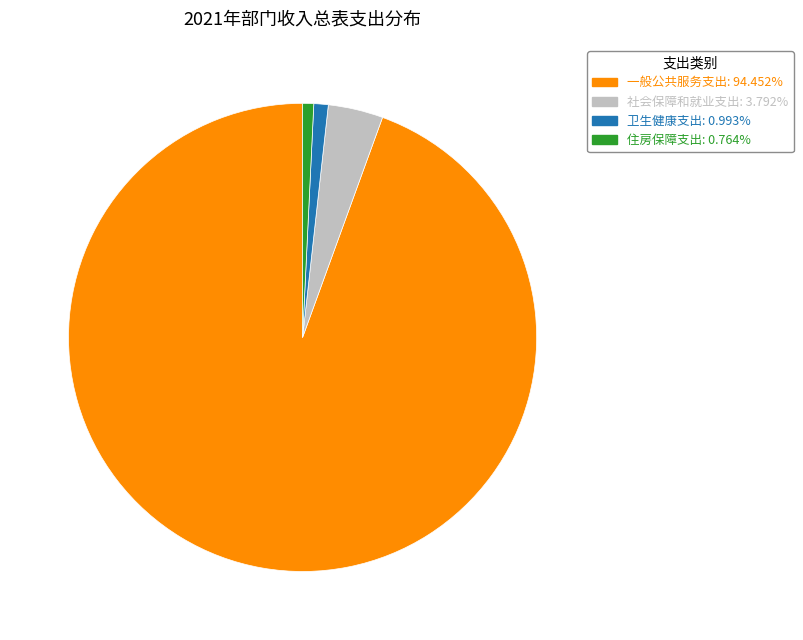

What is the ratio of the value at 卫生健康支出 to the value at 住房保障支出?

1.3